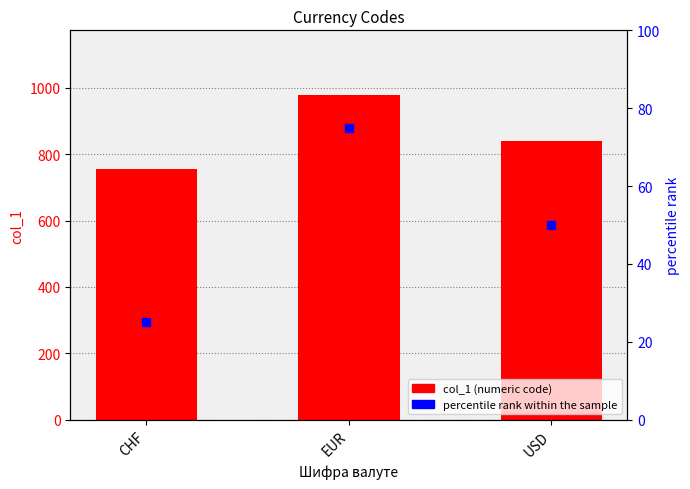

Is the value of col_1 at EUR greater than the value of percentile rank within the sample at CHF?

Yes